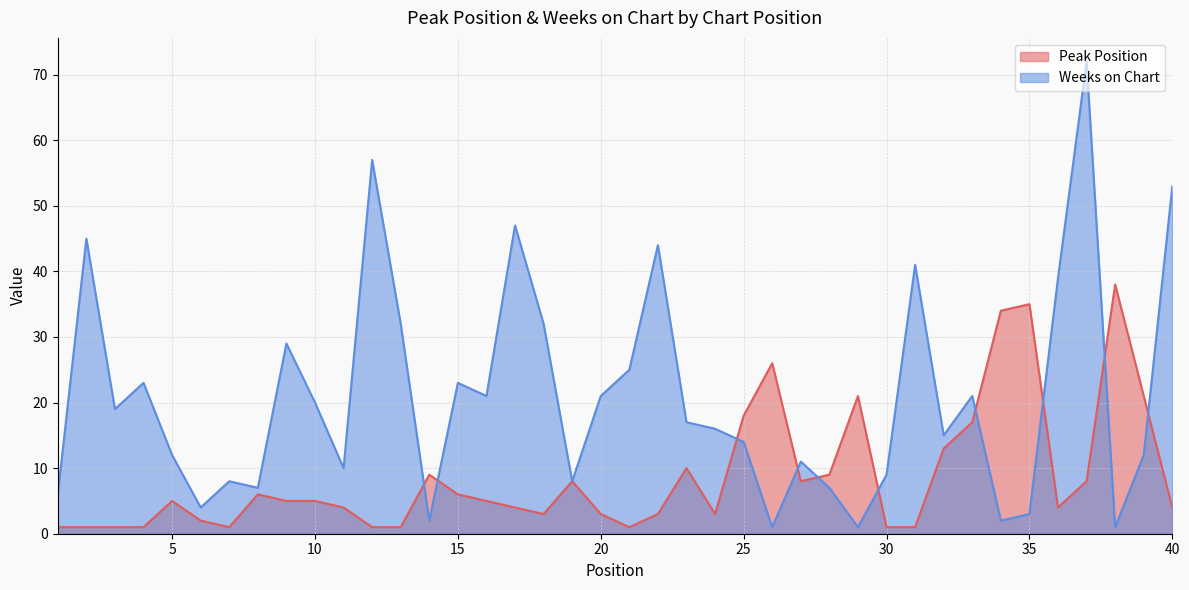

How many intersections are there between Peak Position and Weeks on Chart?

10